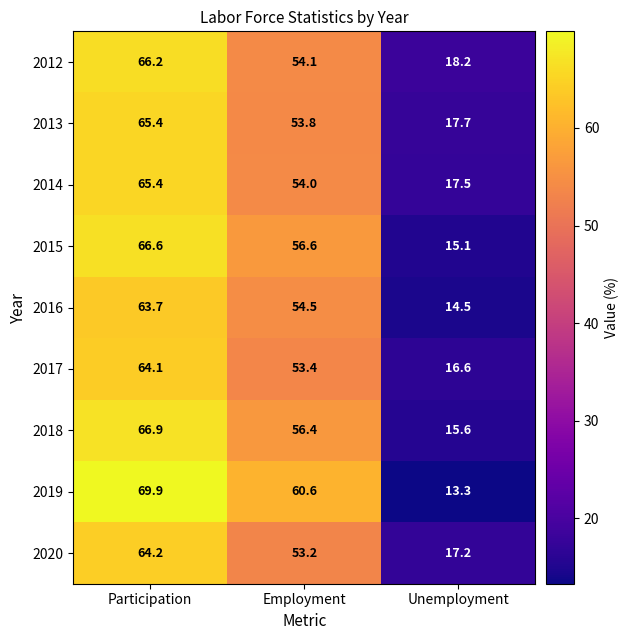

Where does the 2018 series first go above 56?

Participation